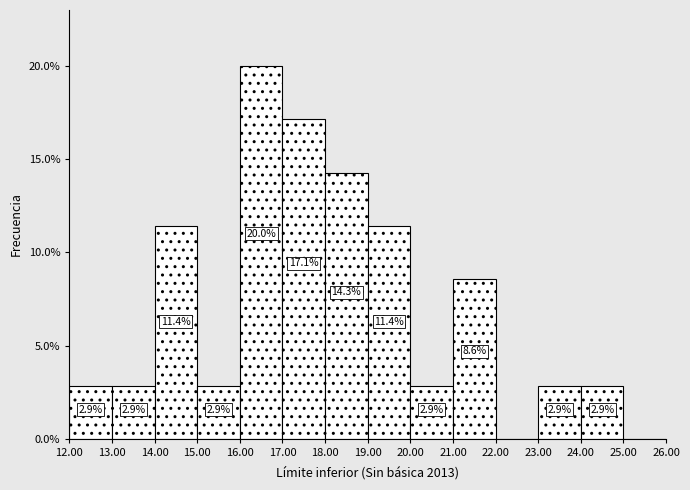

Which range on the x-axis has the tallest bar?

16.00 to 17.00